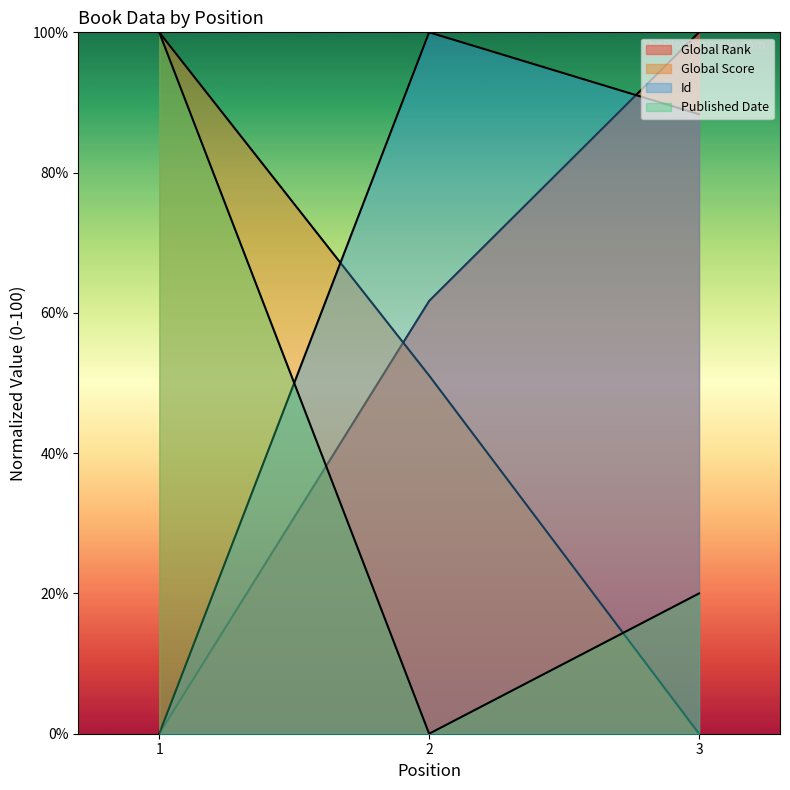

Which series has the largest total across all categories?

Id